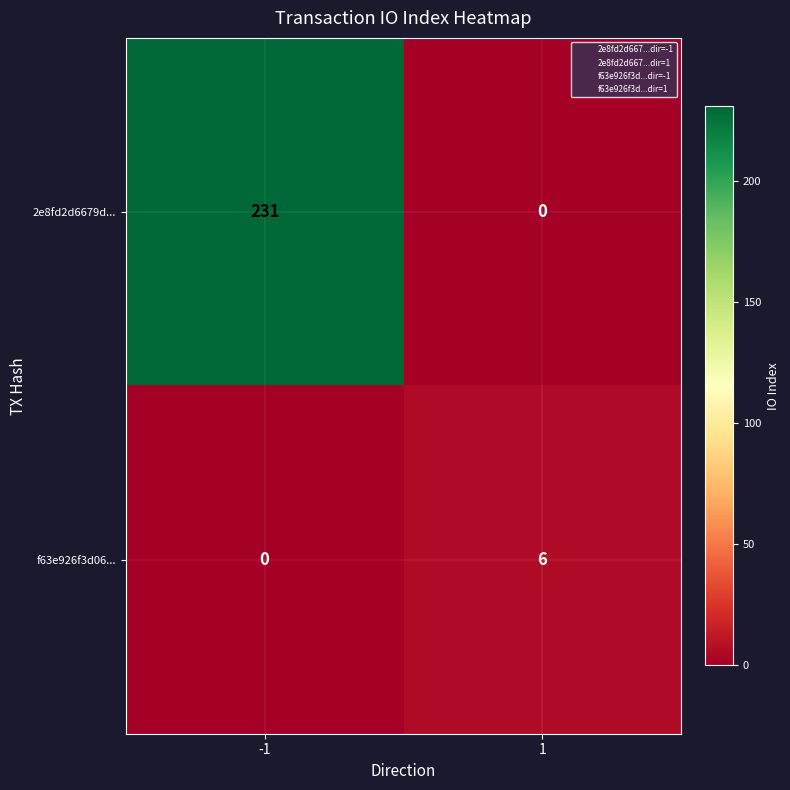

List the series in order of their peak value, lowest first.

f63e926f3d06..., 2e8fd2d6679d...